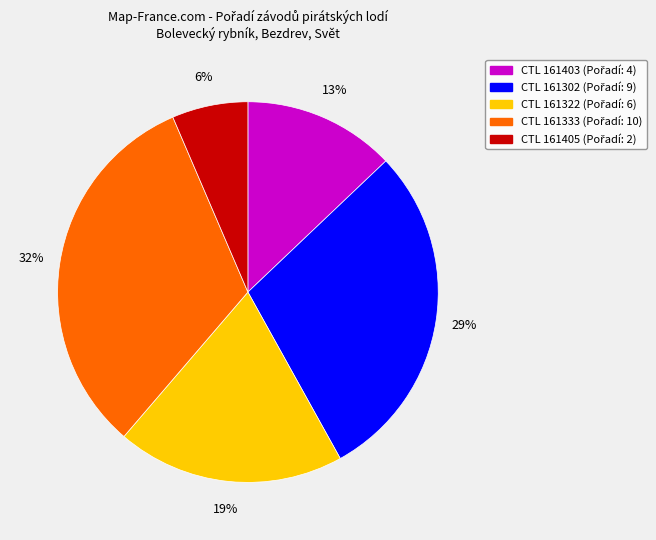

Is there any slice that represents more than half of the pie?

No